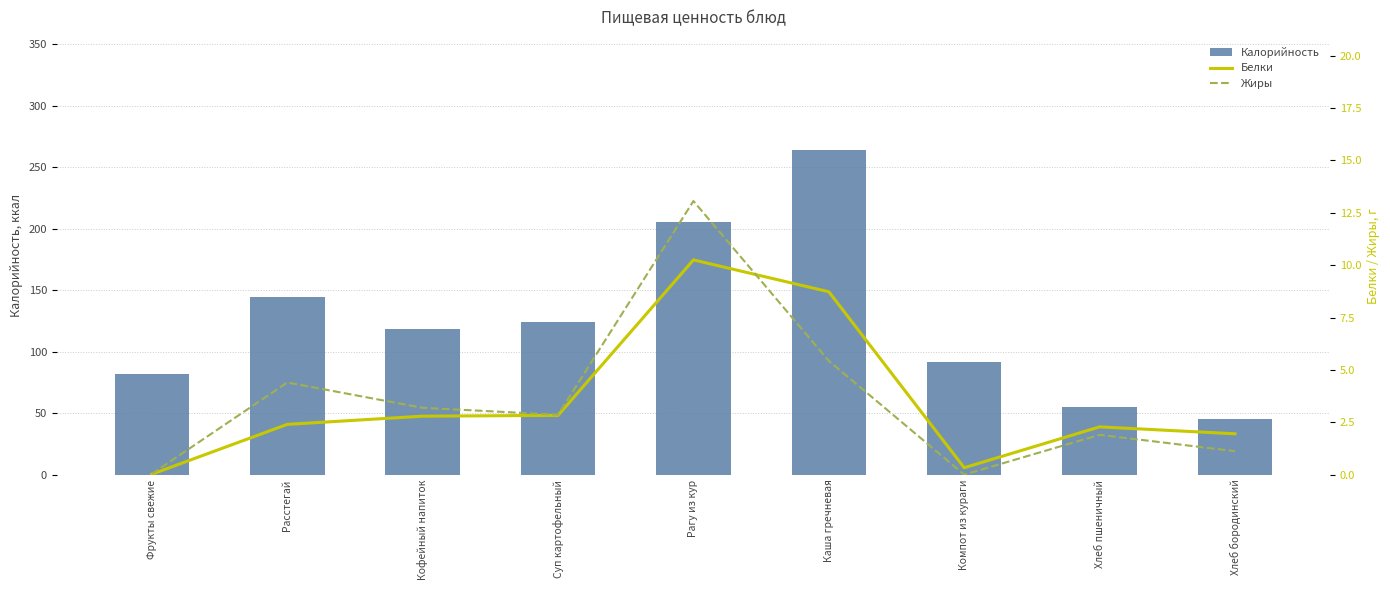

What is the value of the Калорийность bar at the 9th from the left?

45.0